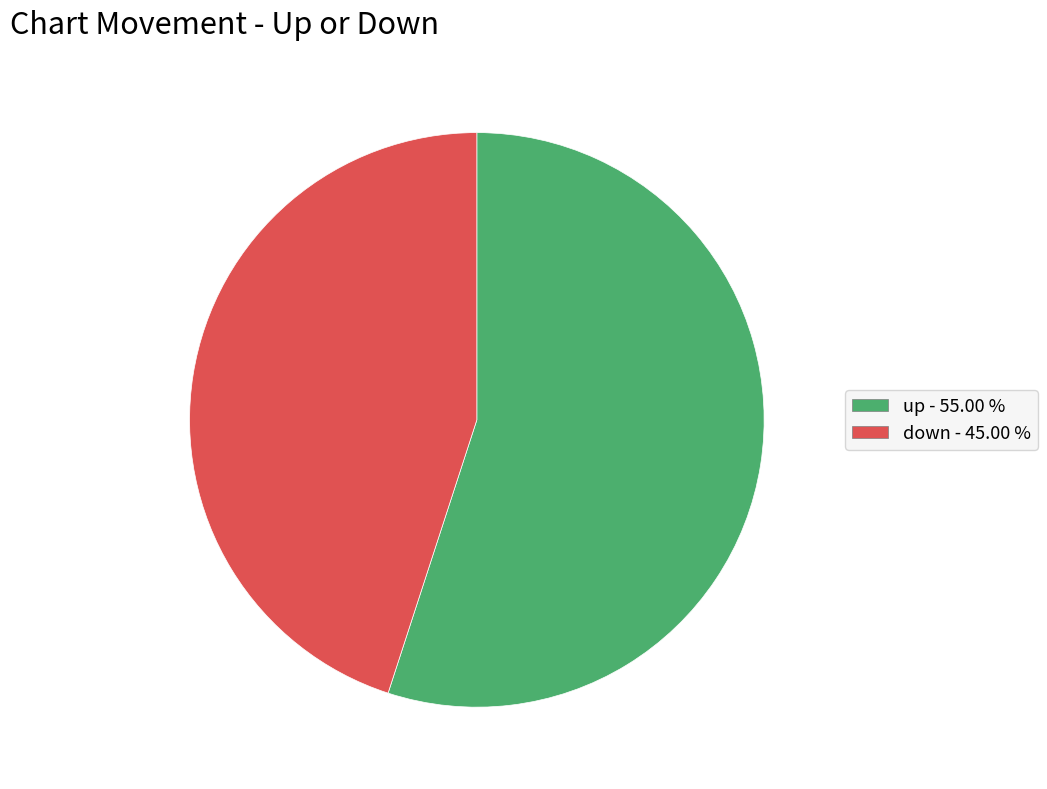

How many slices are in this pie chart?

2